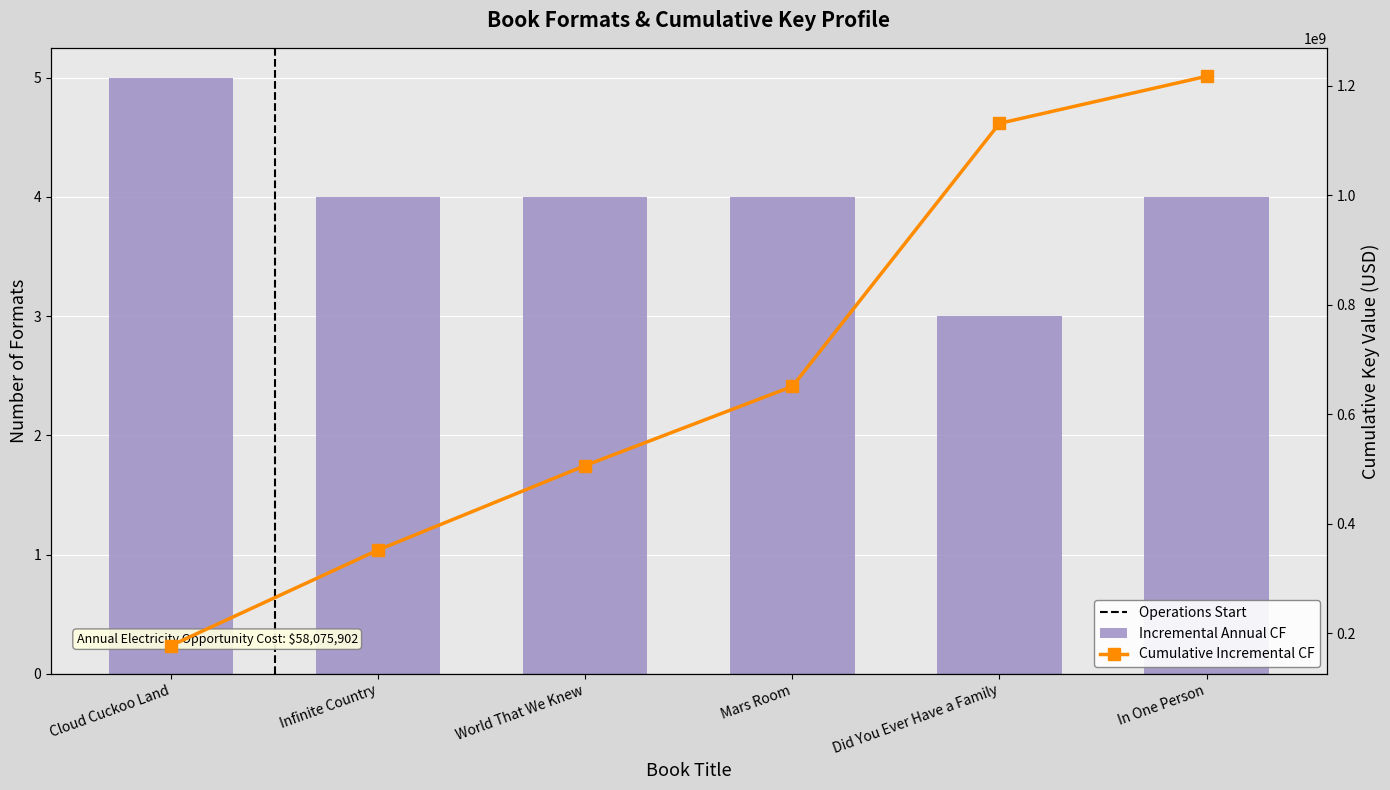

What is the difference between the maximum and second lowest values?

1